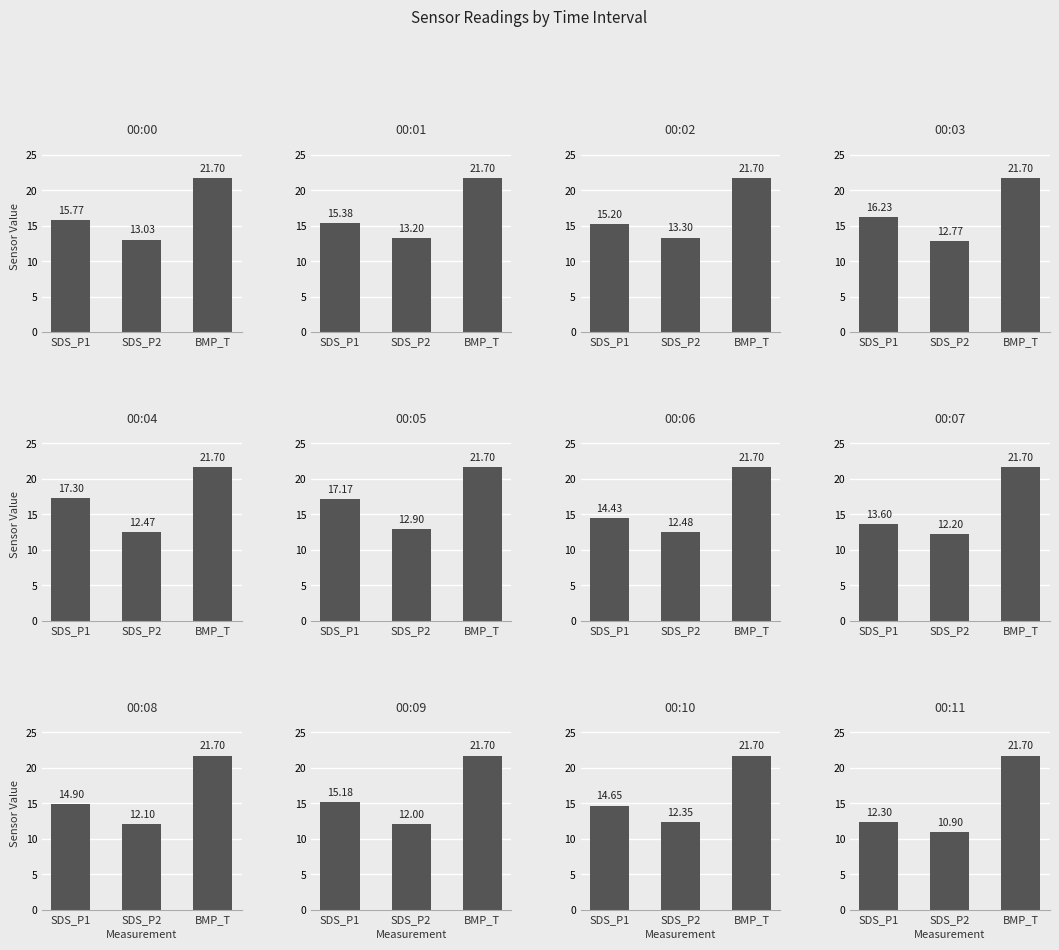

Between 2 and 9, which series saw the biggest shift?

SDS_P2